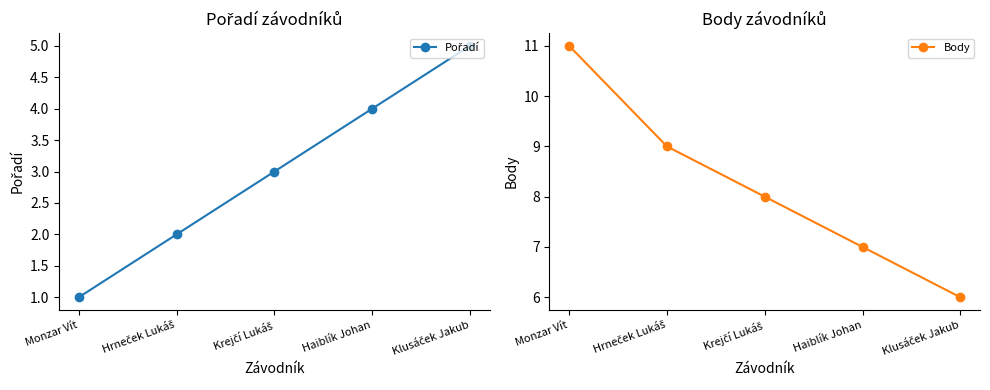

Which series has the widest spread of values?

Body